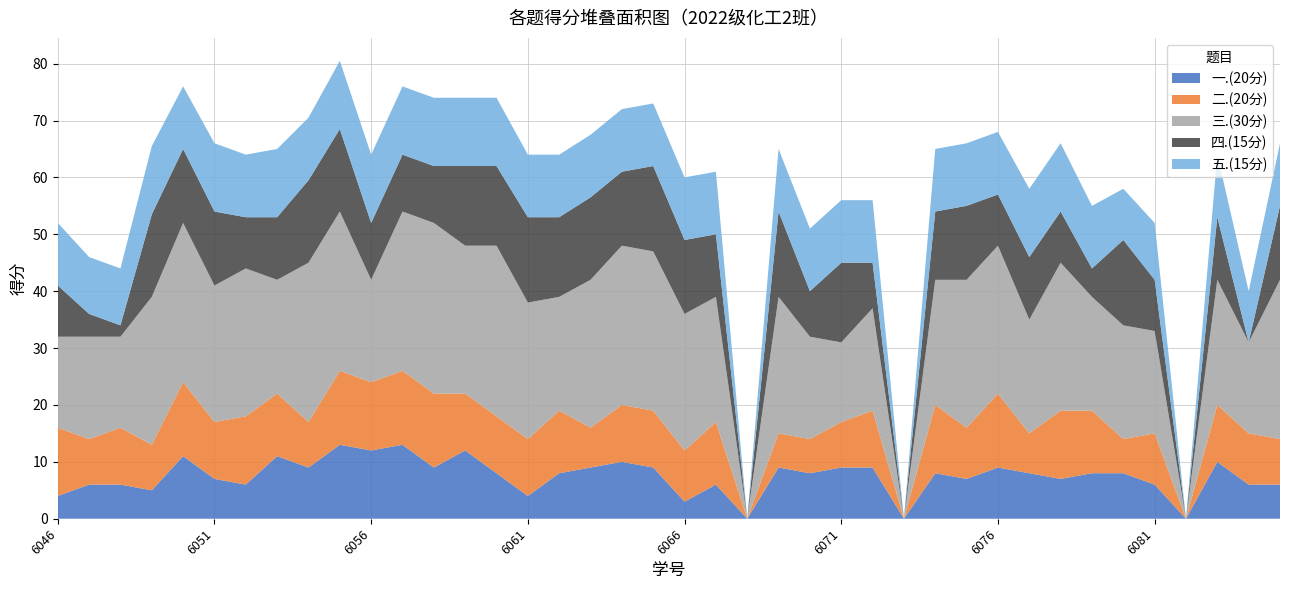

Reading left to right, transcribe all the data shown in this chart.

一.(20分): 2022096046=4.0	2022096047=6.0	2022096048=6.0	2022096049=5.0	2022096050=11.0	2022096051=7.0	2022096052=6.0	2022096053=11.0	2022096054=9.0	2022096055=13.0	2022096056=12.0	2022096057=13.0	2022096058=9.0	2022096059=12.0	2022096060=8.0	2022096061=4.0	2022096062=8.0	2022096063=9.0	2022096064=10.0	2022096065=9.0	2022096066=3.0	2022096067=6.0	2022096068=0.0	2022096069=9.0	2022096070=8.0	2022096071=9.0	2022096072=9.0	2022096073=0.0	2022096074=8.0	2022096075=7.0	2022096076=9.0	2022096077=8.0	2022096078=7.0	2022096079=8.0	2022096080=8.0	2022096081=6.0	2022096082=0.0	2022096083=10.0	2022096084=6.0	2022096085=6.0
二.(20分): 2022096046=12.0	2022096047=8.0	2022096048=10.0	2022096049=8.0	2022096050=13.0	2022096051=10.0	2022096052=12.0	2022096053=11.0	2022096054=8.0	2022096055=13.0	2022096056=12.0	2022096057=13.0	2022096058=13.0	2022096059=10.0	2022096060=10.0	2022096061=10.0	2022096062=11.0	2022096063=7.0	2022096064=10.0	2022096065=10.0	2022096066=9.0	2022096067=11.0	2022096068=0.0	2022096069=6.0	2022096070=6.0	2022096071=8.0	2022096072=10.0	2022096073=0.0	2022096074=12.0	2022096075=9.0	2022096076=13.0	2022096077=7.0	2022096078=12.0	2022096079=11.0	2022096080=6.0	2022096081=9.0	2022096082=0.0	2022096083=10.0	2022096084=9.0	2022096085=8.0
三.(30分): 2022096046=16.0	2022096047=18.0	2022096048=16.0	2022096049=26.0	2022096050=28.0	2022096051=24.0	2022096052=26.0	2022096053=20.0	2022096054=28.0	2022096055=28.0	2022096056=18.0	2022096057=28.0	2022096058=30.0	2022096059=26.0	2022096060=30.0	2022096061=24.0	2022096062=20.0	2022096063=26.0	2022096064=28.0	2022096065=28.0	2022096066=24.0	2022096067=22.0	2022096068=0.0	2022096069=24.0	2022096070=18.0	2022096071=14.0	2022096072=18.0	2022096073=0.0	2022096074=22.0	2022096075=26.0	2022096076=26.0	2022096077=20.0	2022096078=26.0	2022096079=20.0	2022096080=20.0	2022096081=18.0	2022096082=0.0	2022096083=22.0	2022096084=16.0	2022096085=28.0
四.(15分): 2022096046=9.0	2022096047=4.0	2022096048=2.0	2022096049=14.5	2022096050=13.0	2022096051=13.0	2022096052=9.0	2022096053=11.0	2022096054=14.5	2022096055=14.5	2022096056=10.0	2022096057=10.0	2022096058=10.0	2022096059=14.0	2022096060=14.0	2022096061=15.0	2022096062=14.0	2022096063=14.5	2022096064=13.0	2022096065=15.0	2022096066=13.0	2022096067=11.0	2022096068=0.0	2022096069=15.0	2022096070=8.0	2022096071=14.0	2022096072=8.0	2022096073=0.0	2022096074=12.0	2022096075=13.0	2022096076=9.0	2022096077=11.0	2022096078=9.0	2022096079=5.0	2022096080=15.0	2022096081=9.0	2022096082=0.0	2022096083=11.0	2022096084=0.0	2022096085=13.0
五.(15分): 2022096046=11.0	2022096047=10.0	2022096048=10.0	2022096049=12.0	2022096050=11.0	2022096051=12.0	2022096052=11.0	2022096053=12.0	2022096054=11.0	2022096055=12.0	2022096056=12.0	2022096057=12.0	2022096058=12.0	2022096059=12.0	2022096060=12.0	2022096061=11.0	2022096062=11.0	2022096063=11.0	2022096064=11.0	2022096065=11.0	2022096066=11.0	2022096067=11.0	2022096068=0.0	2022096069=11.0	2022096070=11.0	2022096071=11.0	2022096072=11.0	2022096073=0.0	2022096074=11.0	2022096075=11.0	2022096076=11.0	2022096077=12.0	2022096078=12.0	2022096079=11.0	2022096080=9.0	2022096081=10.0	2022096082=0.0	2022096083=11.0	2022096084=9.0	2022096085=11.0